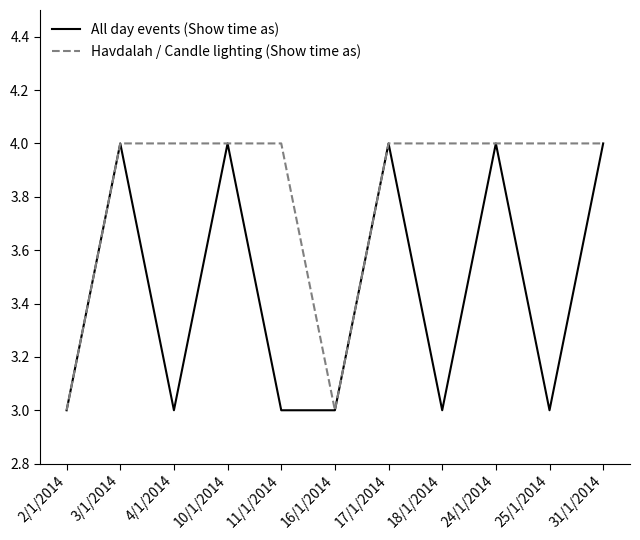

What is the minimum value for All day events (Show time as)?

3